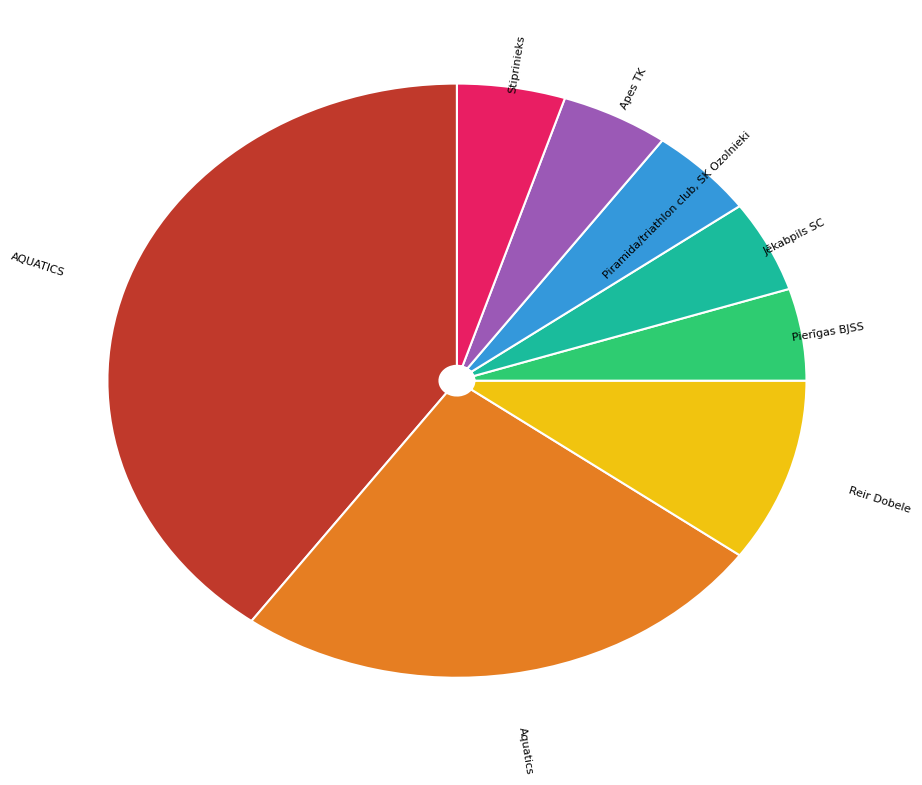

True or false: Apes TK accounts for 5% of the total.

True